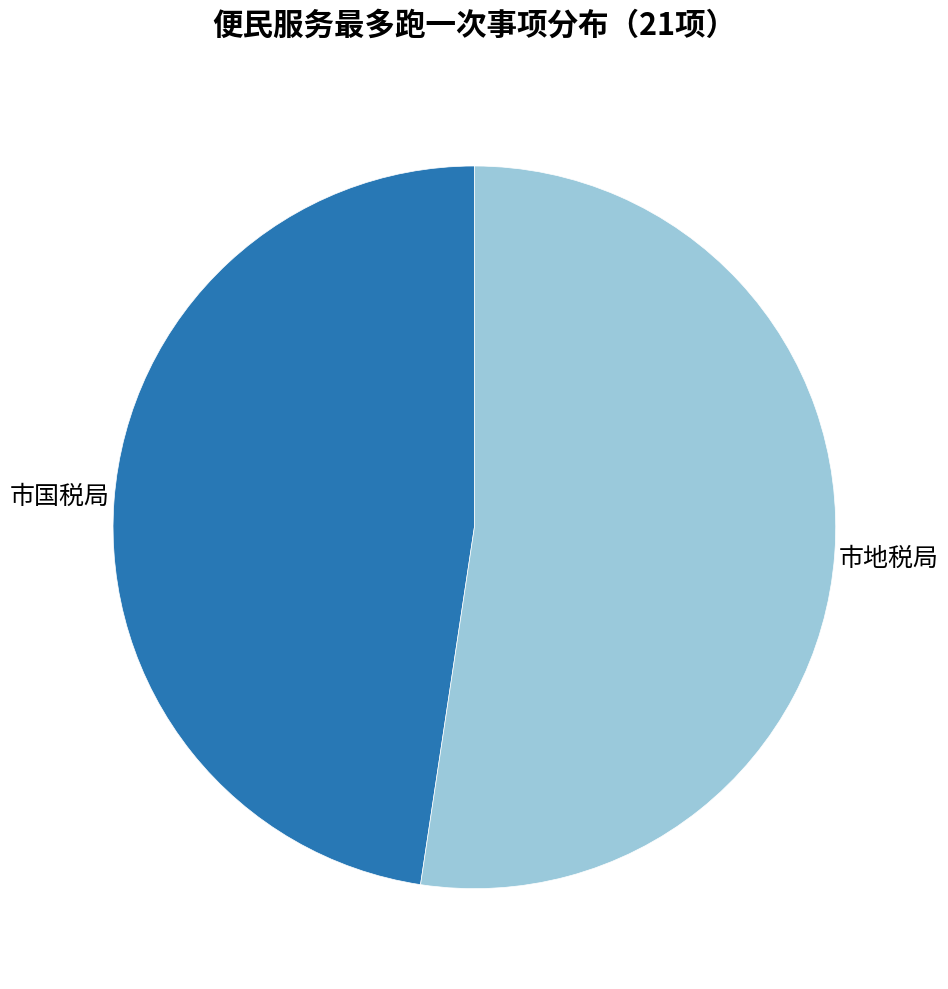

How many slices are in this pie chart?

2